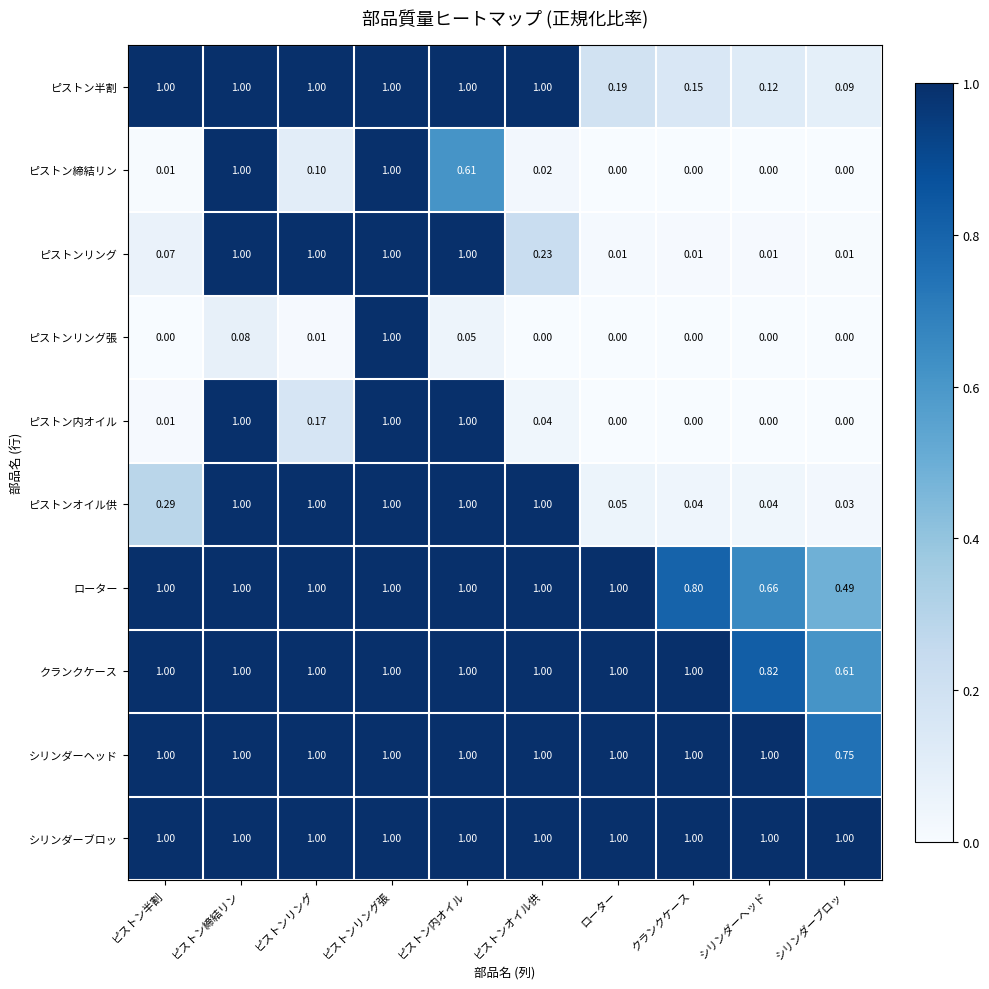

What is the greatest value displayed?

1.0